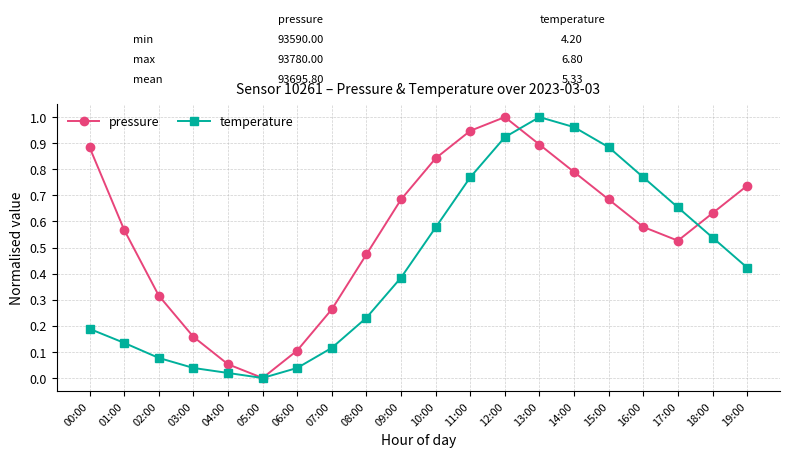

Between 08:00 and 17:00, which series saw the biggest shift?

temperature